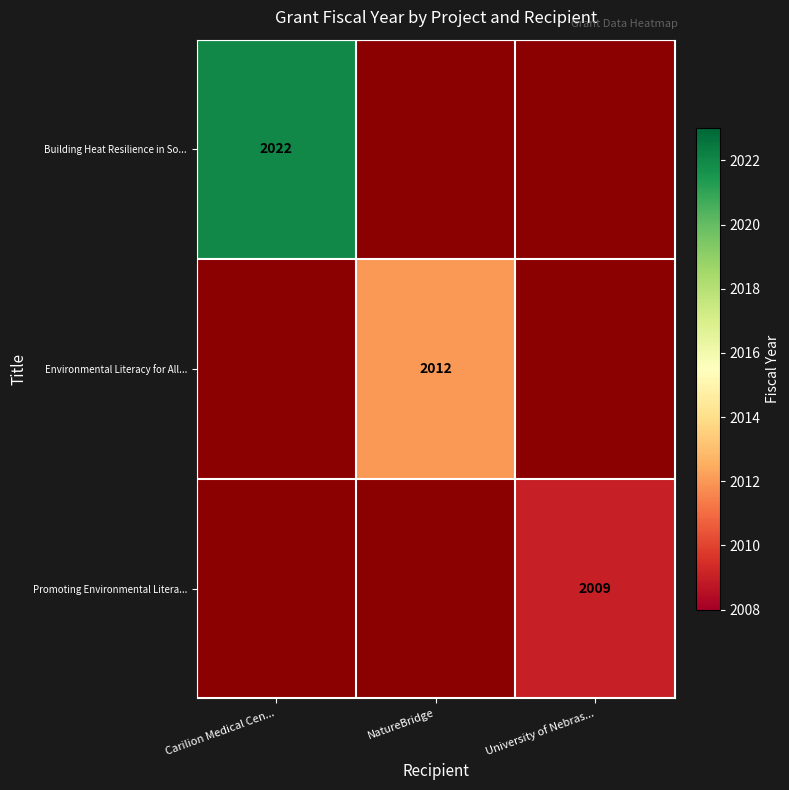

The Promoting Environmental Litera... series shows 2009 at University of Nebras.... True or false?

True